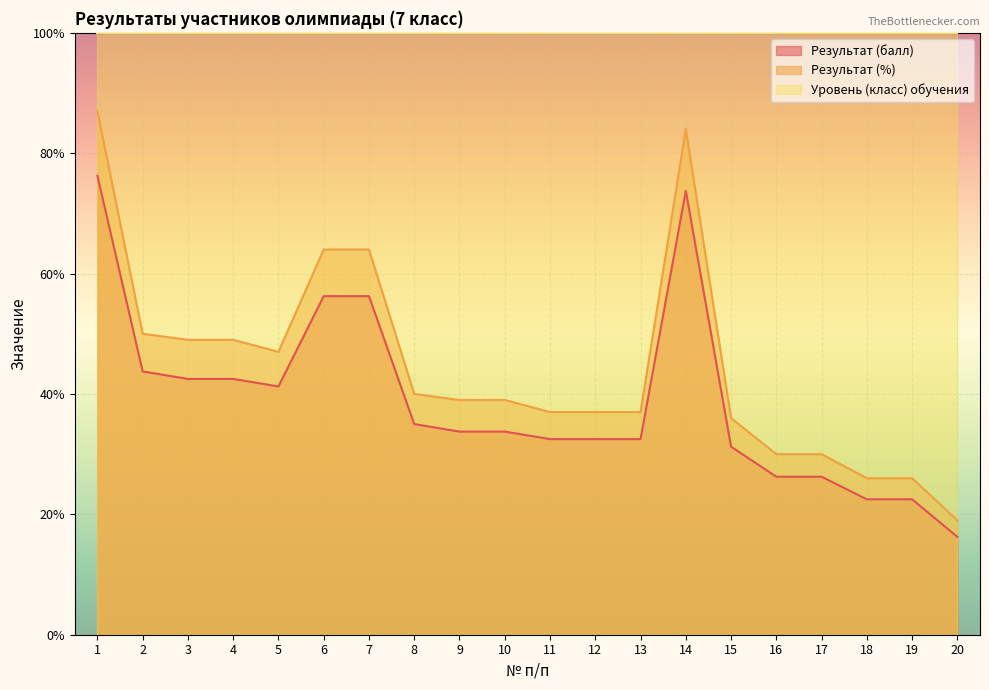

Reading right to left, list all the values displayed in this chart.

Результат (балл): 20=0.2	19=0.2	18=0.2	17=0.3	16=0.3	15=0.3	14=0.7	13=0.3	12=0.3	11=0.3	10=0.3	9=0.3	8=0.3	7=0.6	6=0.6	5=0.4	4=0.4	3=0.4	2=0.4	1=0.8
Результат (%): 20=0.2	19=0.3	18=0.3	17=0.3	16=0.3	15=0.4	14=0.8	13=0.4	12=0.4	11=0.4	10=0.4	9=0.4	8=0.4	7=0.6	6=0.6	5=0.5	4=0.5	3=0.5	2=0.5	1=0.9